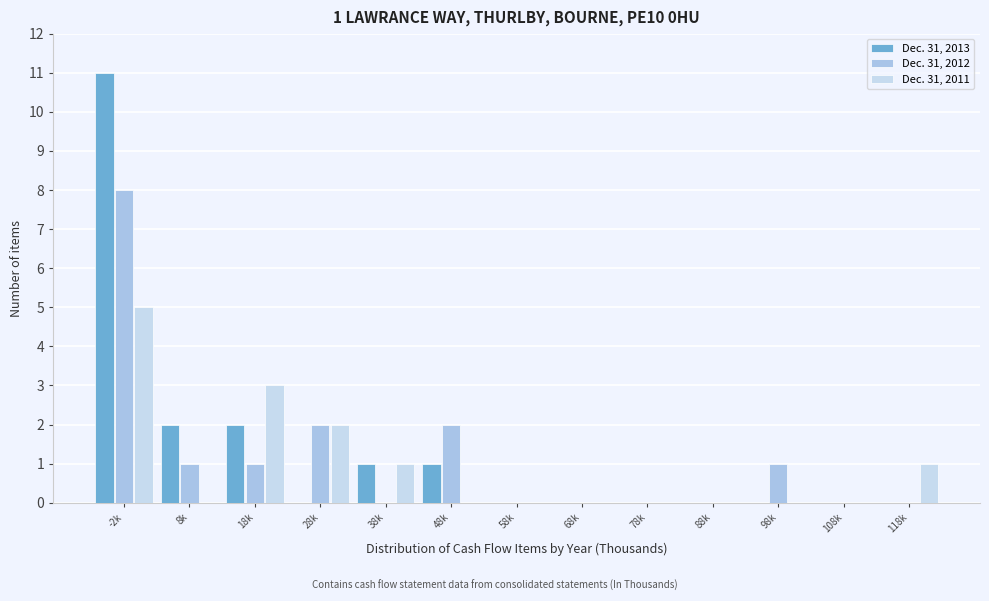

How many series are shown in this chart?

3